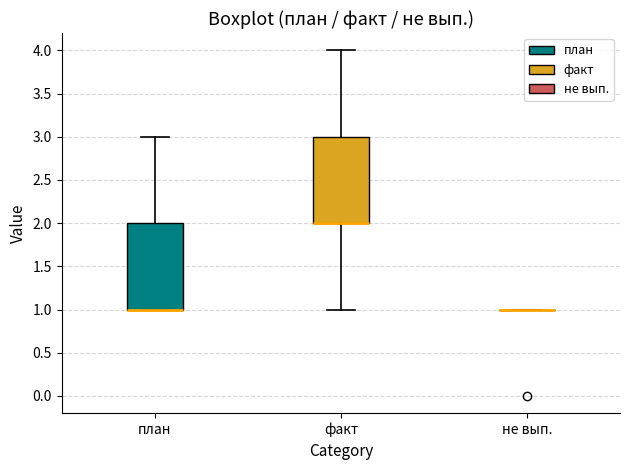

Reading left to right, transcribe this box plot: for each box, give where its median line is, the range the box spans, and where its two whiskers end, as read against the y-axis. The values are not printed on the chart, so give them approximately, as read against the axis.

план: median 1 (drawn on the box's lower edge), box 1 to 2, whiskers 1 to 3
факт: median 2 (drawn on the box's lower edge), box 2 to 3, whiskers 1 to 4
не вып.: box collapsed to a line at 1, whiskers 1 to 1